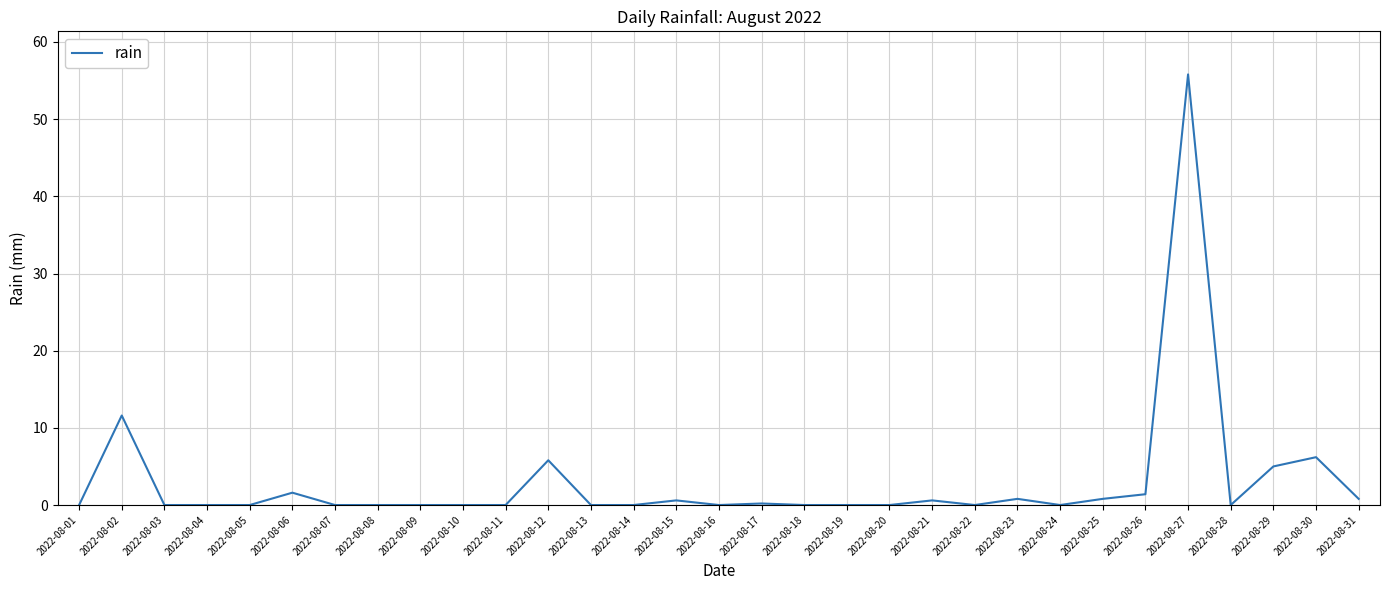

The chart shows a value of 0.8 at 2022-08-25. True or false?

True